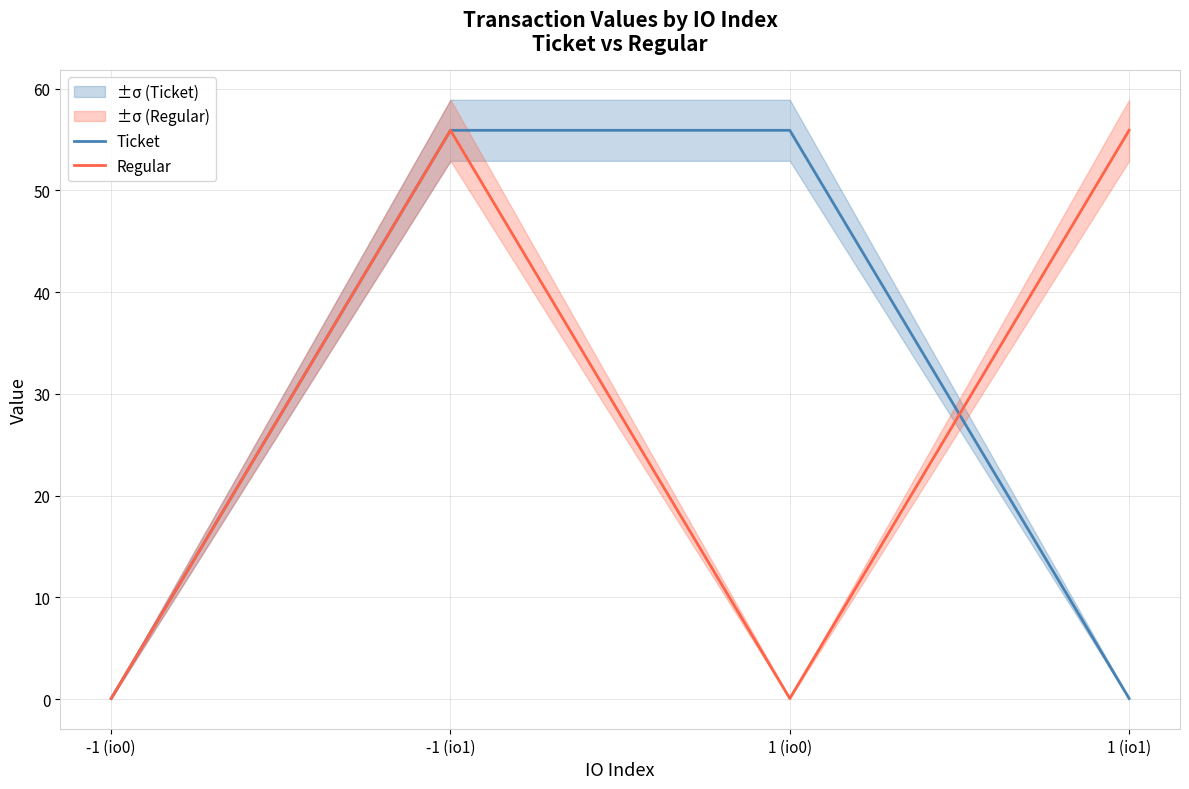

True or false: Regular has more than 2 points higher than both neighbors.

False